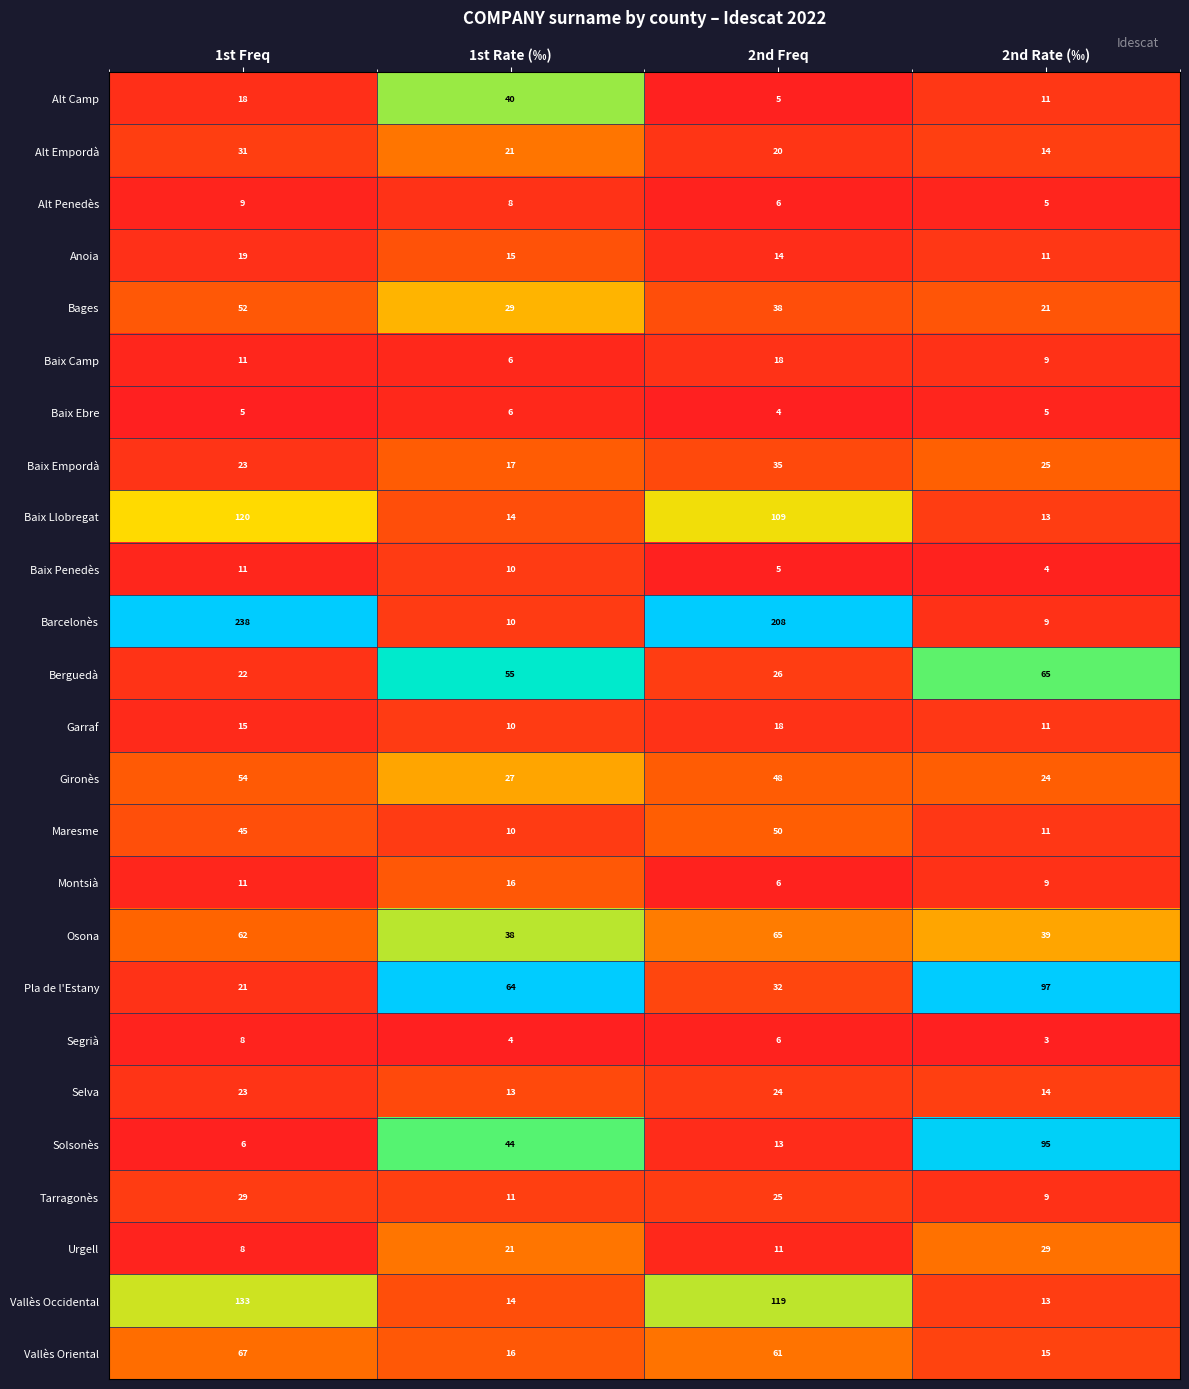

Count the number of categories in the chart.

4